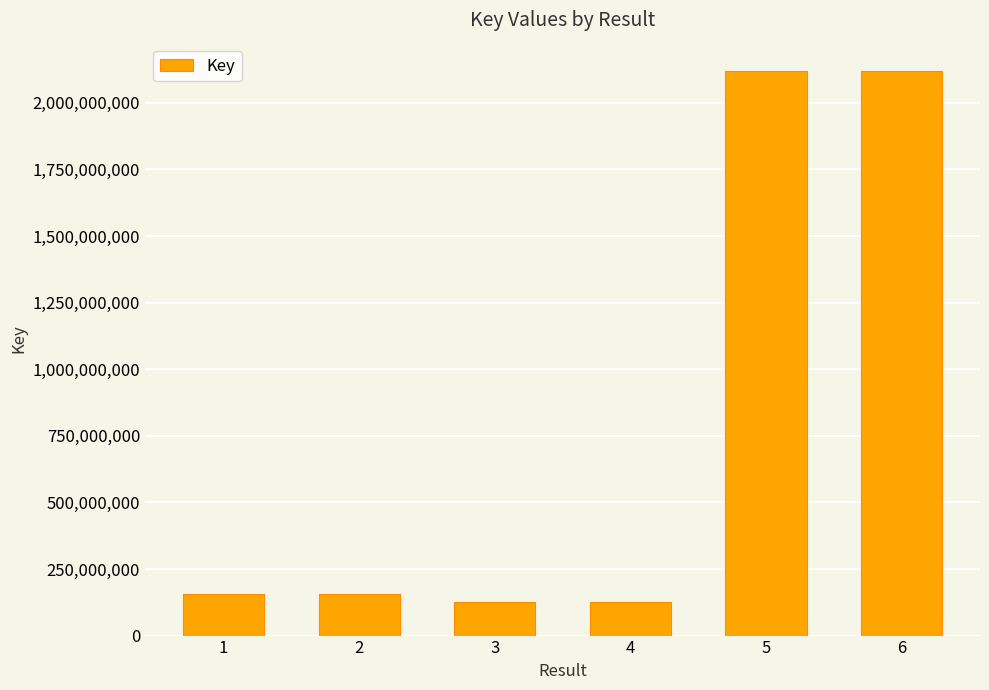

Approximately how many times larger is the value at 4 compared to 5?

0.1